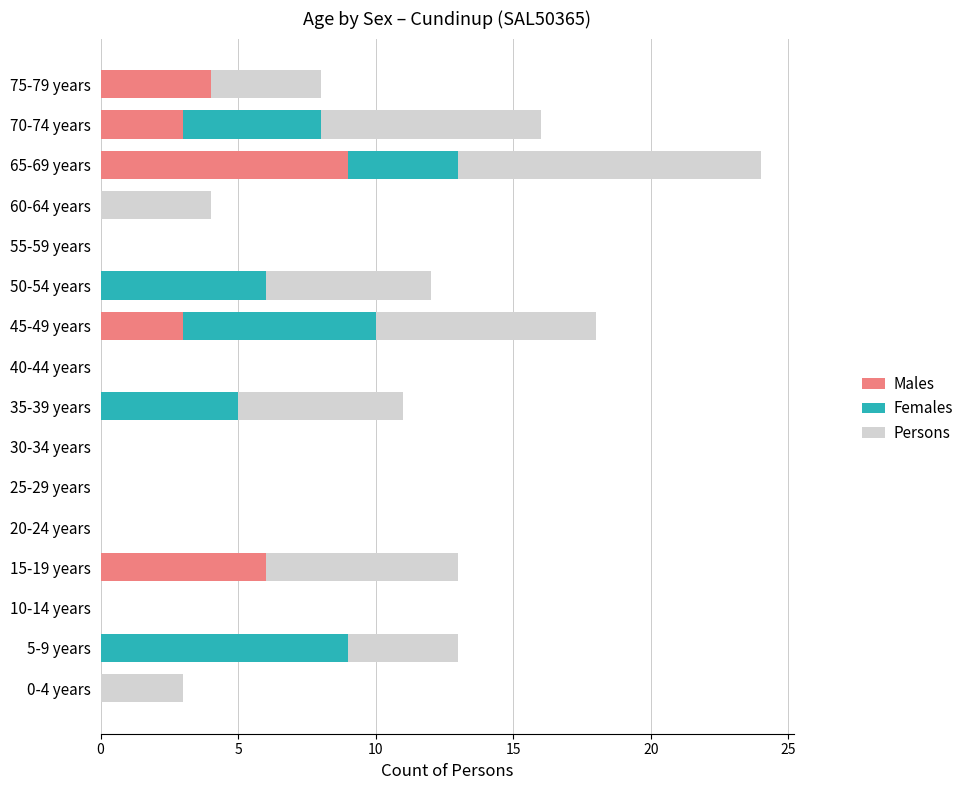

At which label does Males reach its peak?

65-69 years